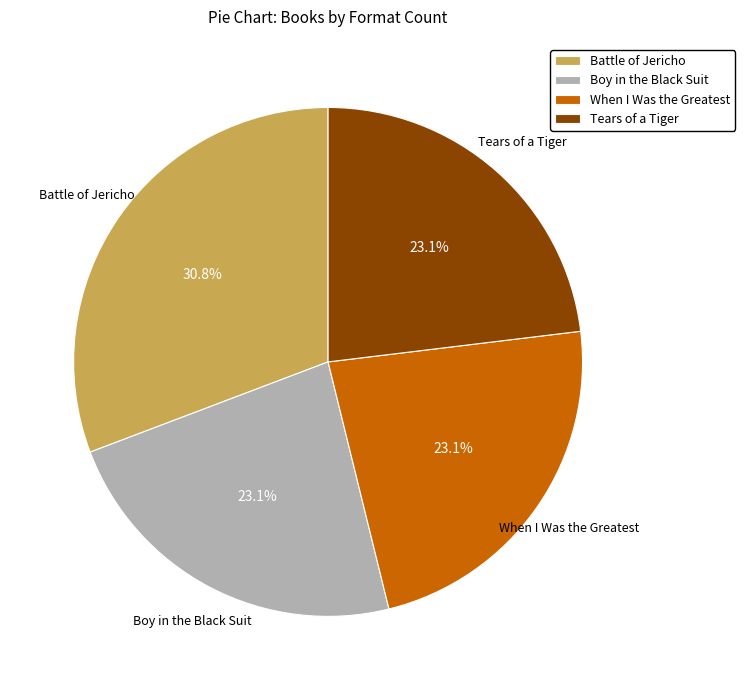

Does any single category account for the majority?

No